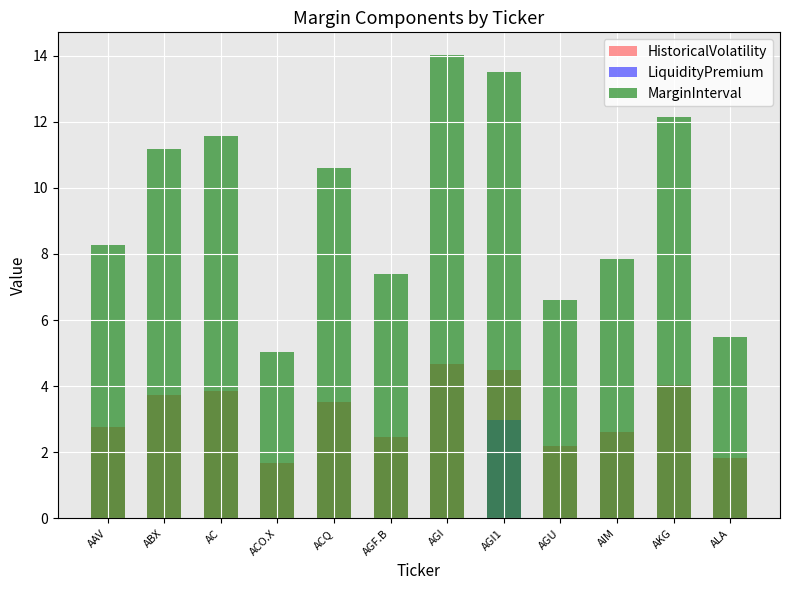

What are all the series names shown in the legend?

HistoricalVolatility, LiquidityPremium, MarginInterval